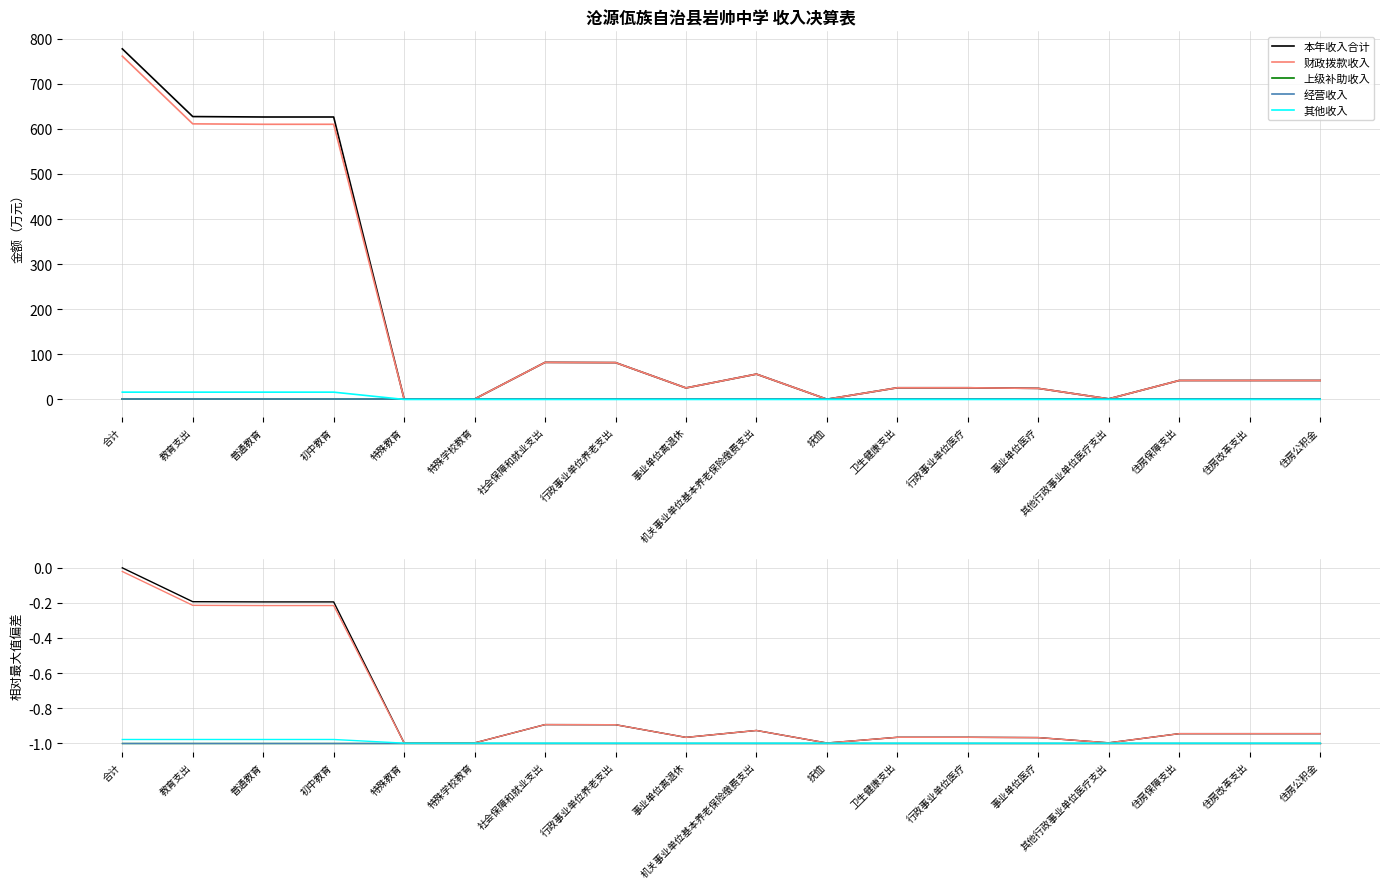

List the labels in order of 上级补助收入 value, largest first.

合计, 教育支出, 普通教育, 初中教育, 特殊教育, 特殊学校教育, 社会保障和就业支出, 行政事业单位养老支出, 事业单位离退休, 机关事业单位基本养老保险缴费支出, 抚恤, 卫生健康支出, 行政事业单位医疗, 事业单位医疗, 其他行政事业单位医疗支出, 住房保障支出, 住房改革支出, 住房公积金